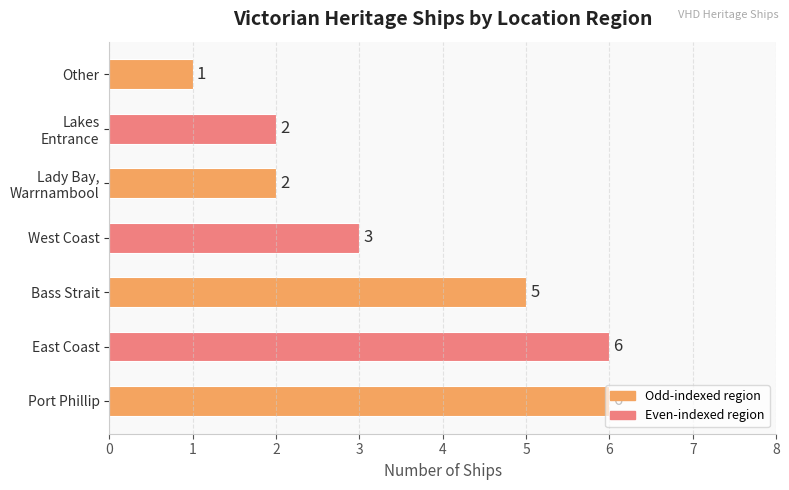

Count the values in the range 2 to 6.

6